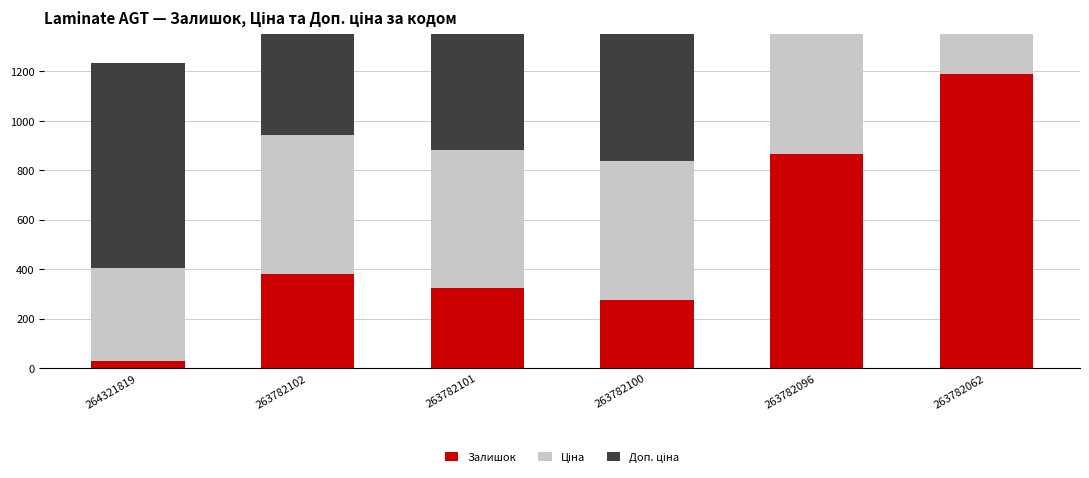

What is the total value across all series at 263782096?

2436.3